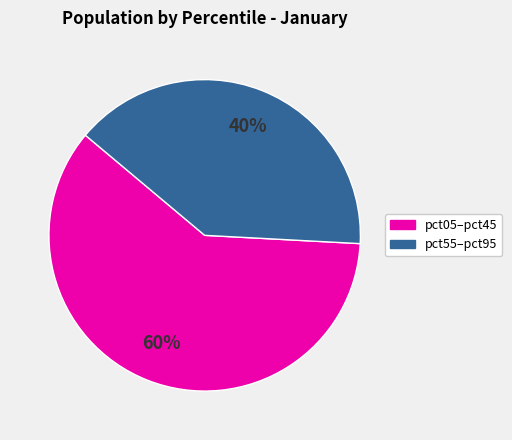

To the nearest percent, what is the average slice percentage?

50%